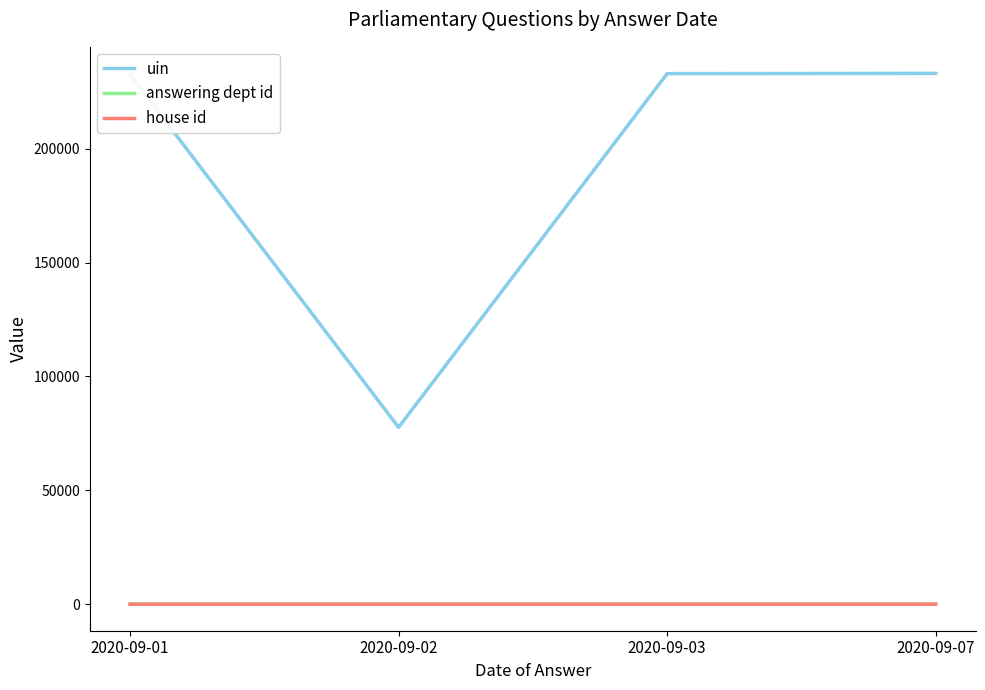

True or false: uin and house id cross at least once.

False